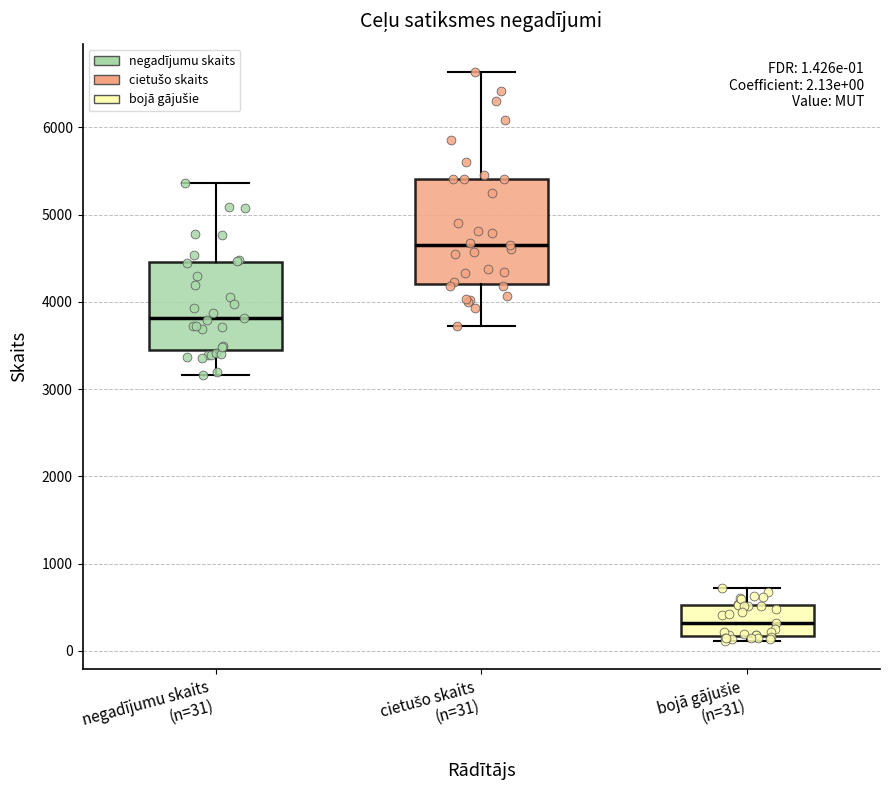

Comparing the boxes themselves (not the whiskers), which one is the tallest?

cietušo skaits (n=31)